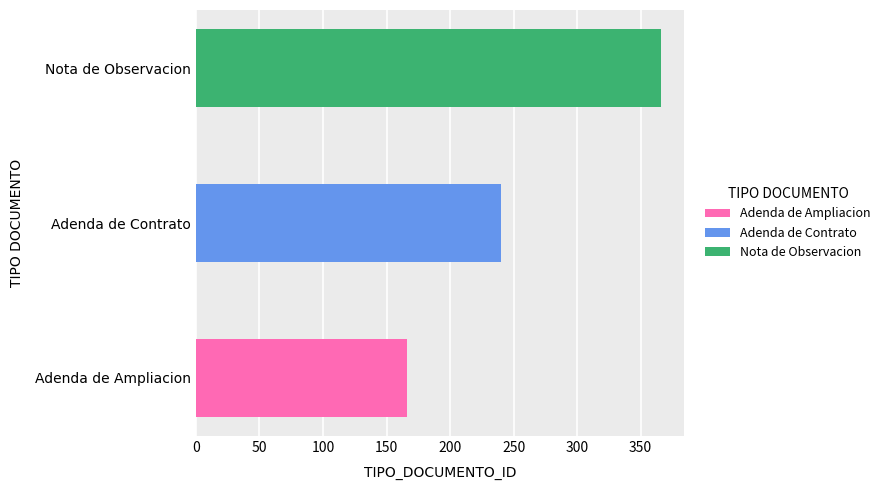

What is the label of the 3rd bar from the right?

Adenda de Ampliacion